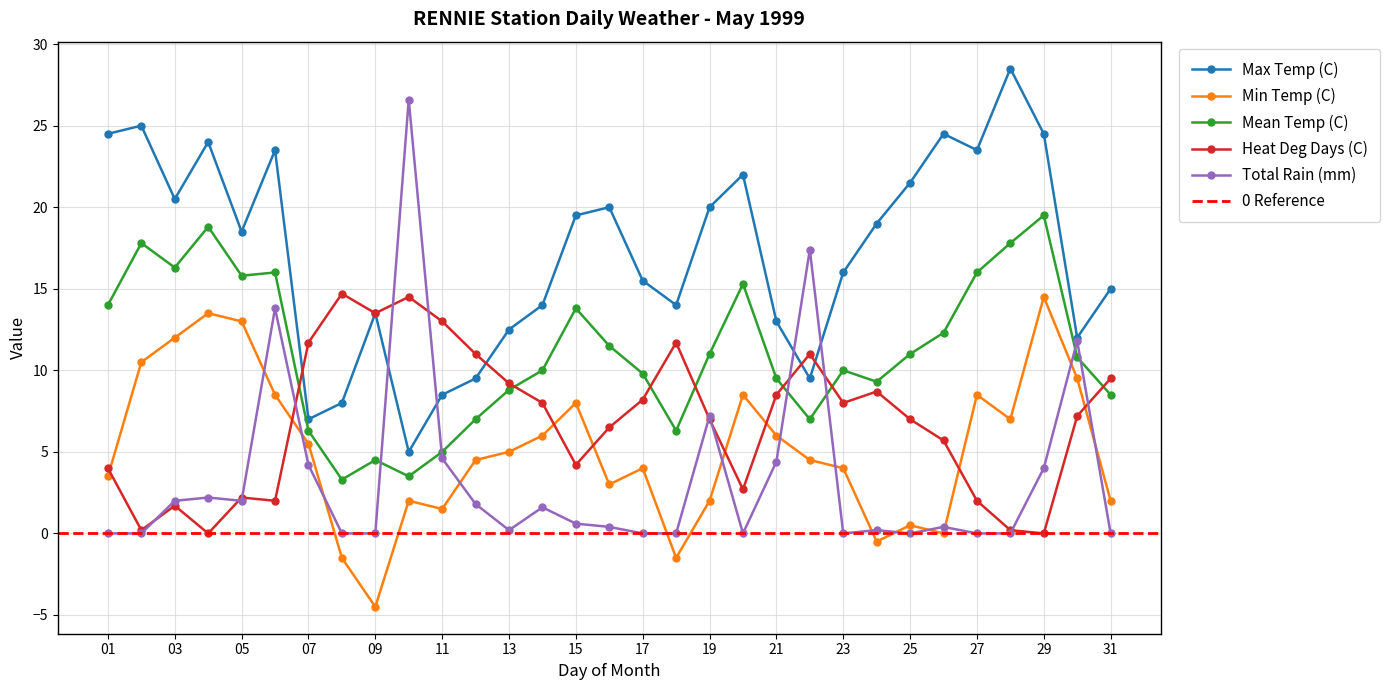

Which series ends up on top after the final intersection of Total Rain (mm) and Min Temp (C)?

Min Temp (C)